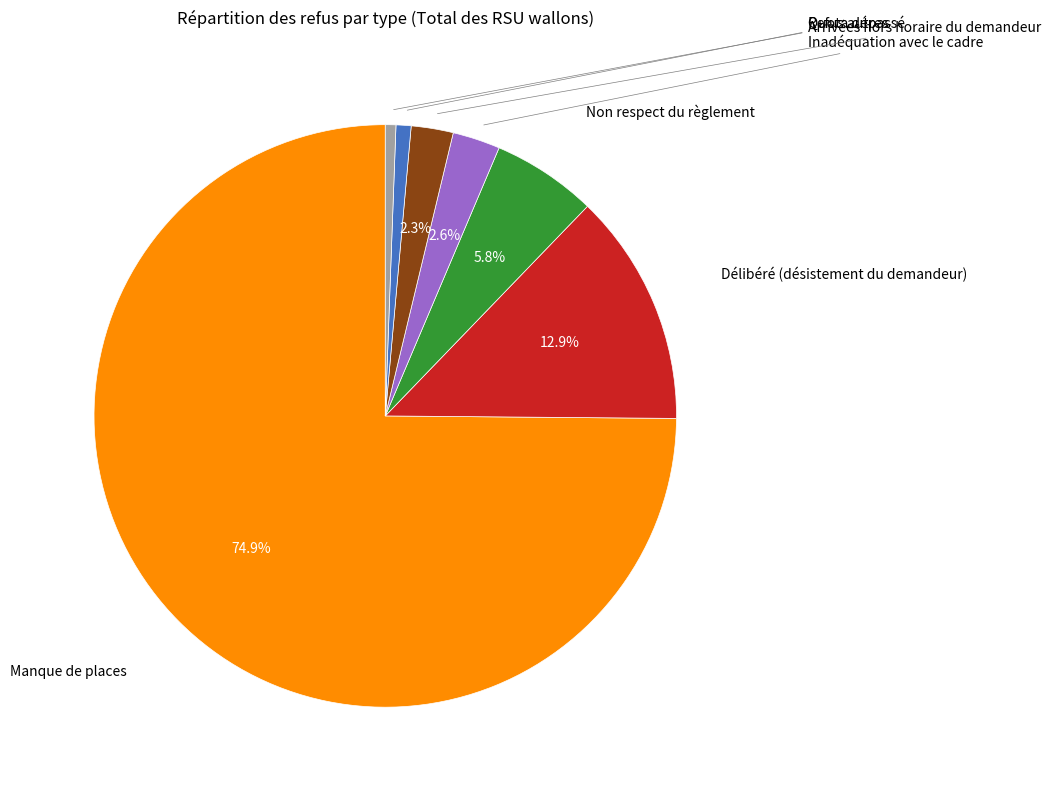

Does any single category account for the majority?

Yes